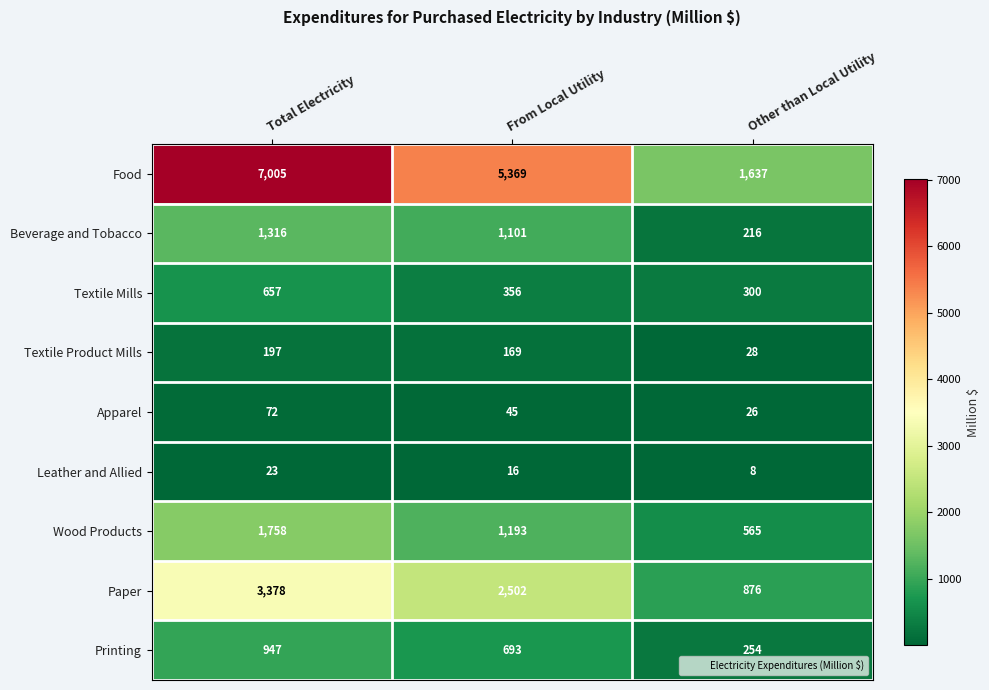

What is the total value across all series at Other than Local Utility?

3910